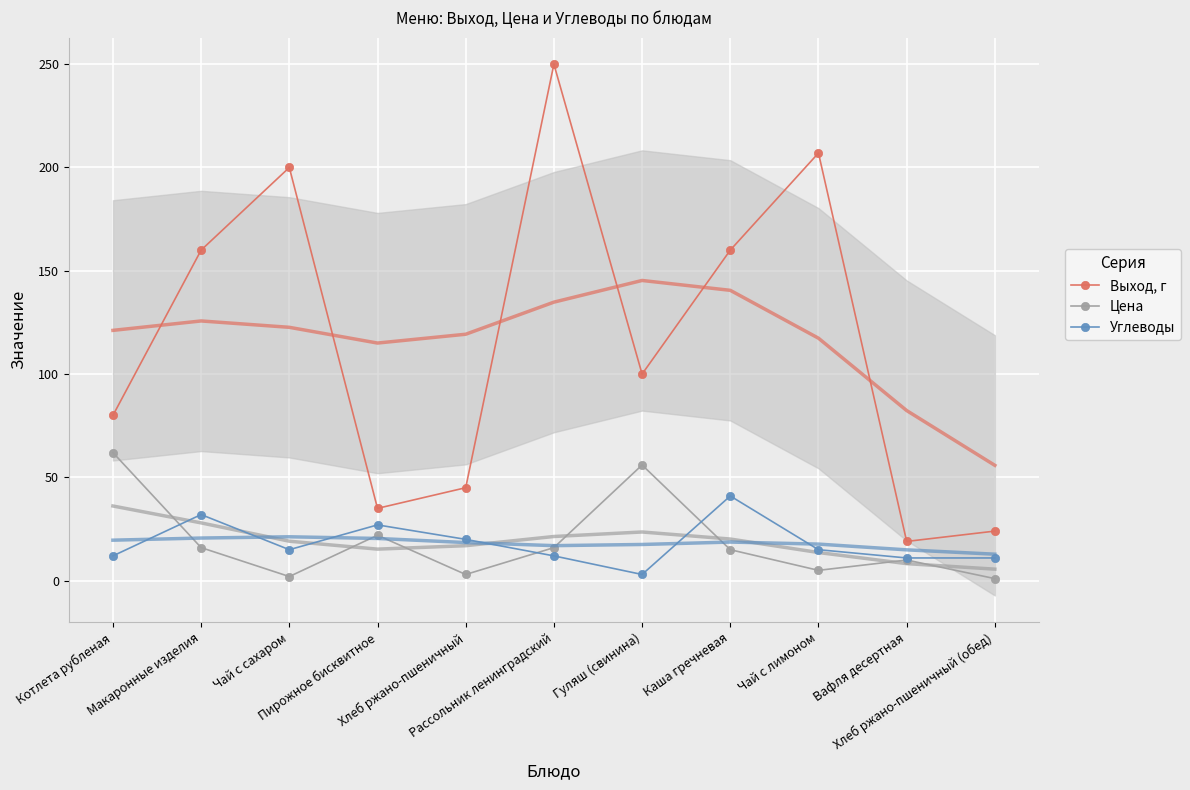

In Цена, how many points are lower than both neighbors (excluding endpoints)?

3